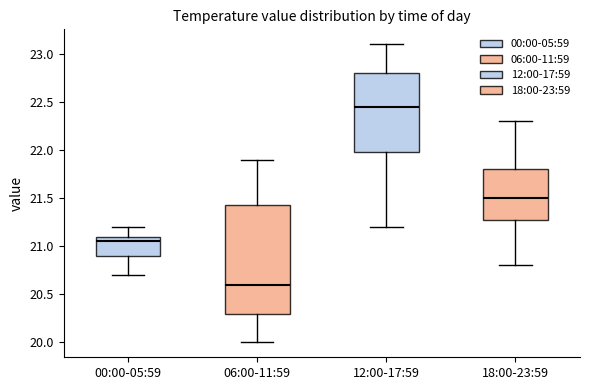

Comparing the boxes themselves (not the whiskers), which one is the tallest?

06:00-11:59